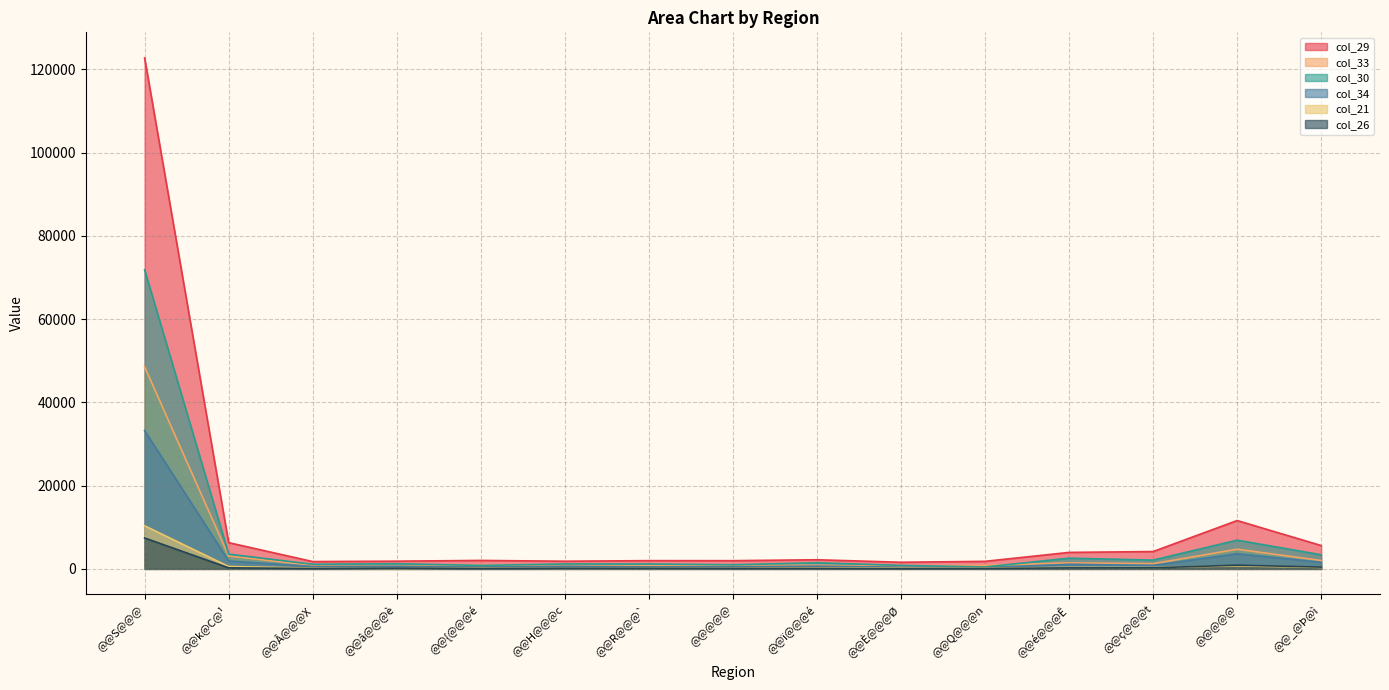

Where is col_29 nearest to the value 62169?

@@@@@